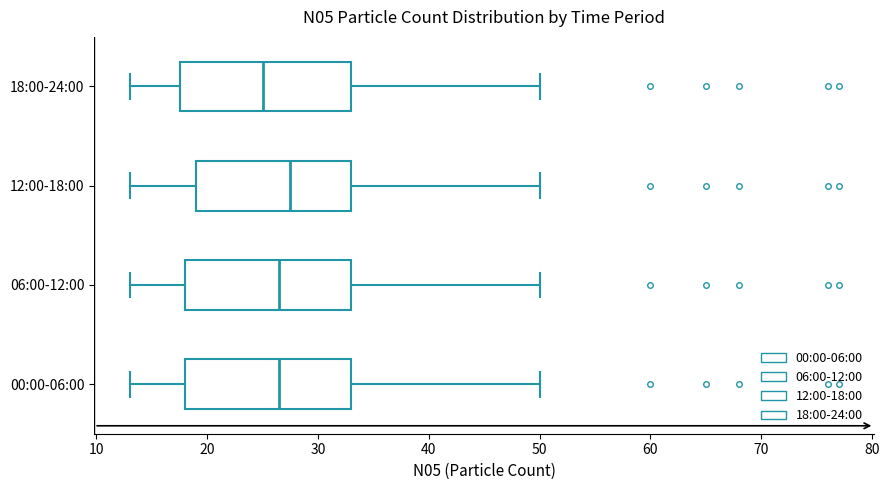

Where does the right whisker of the box for 00:00-06:00 end on the x-axis? The values are not printed on the chart, so give them approximately, as read against the axis.

50